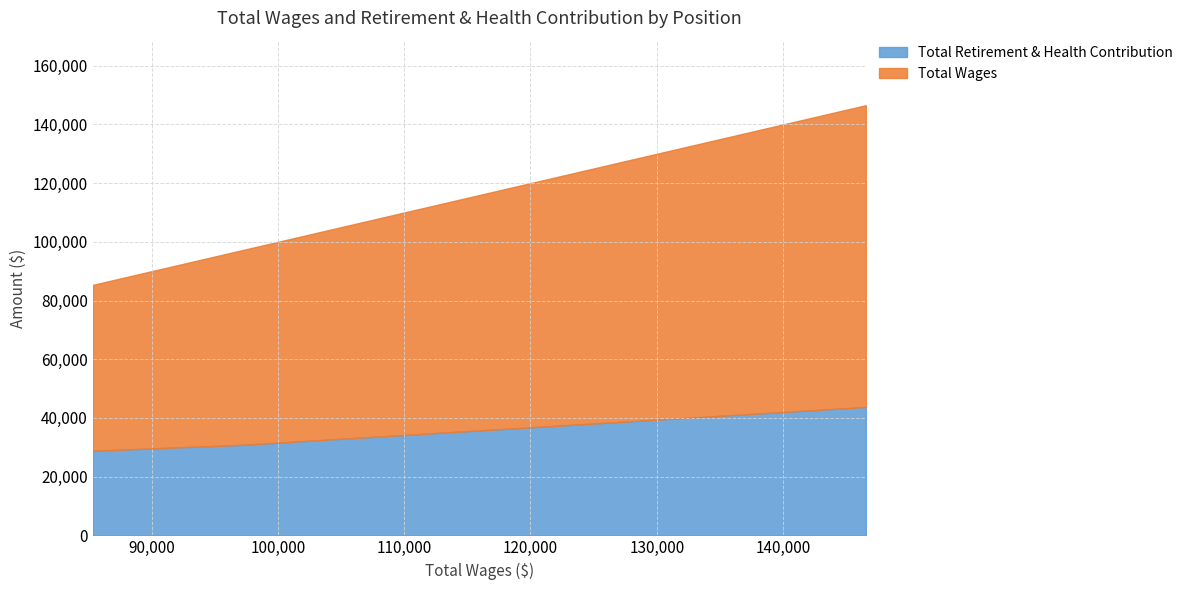

What is the lowest value of the Total Retirement & Health Contribution series?

28825